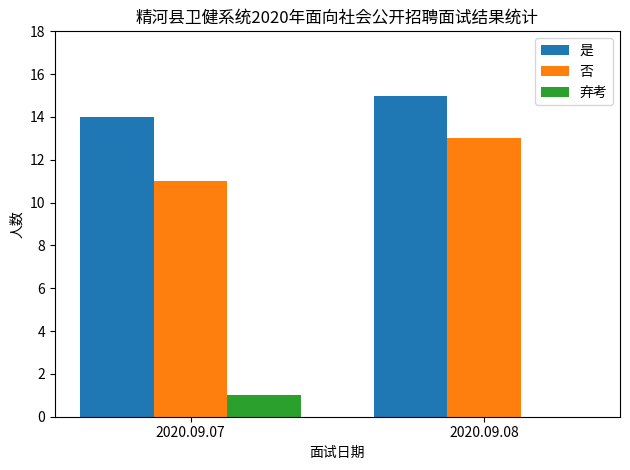

At which category is the sum across all series the highest?

2020.09.08